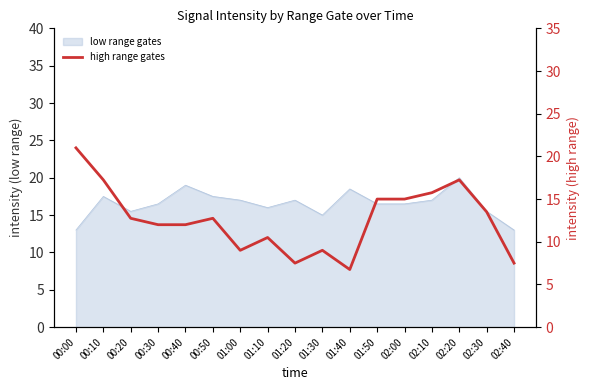

At which label does the data first exceed 12?

00:00